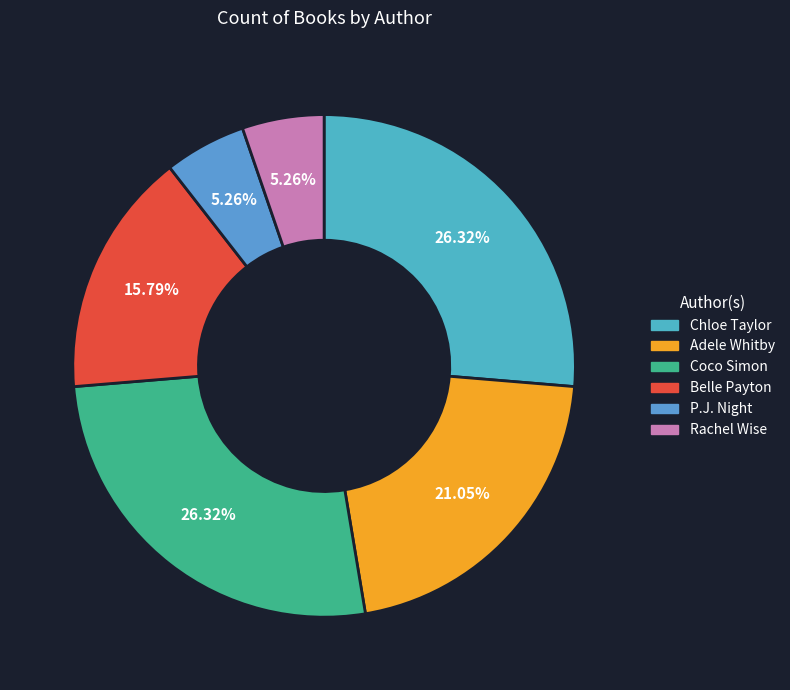

Is there a majority slice in this chart?

No